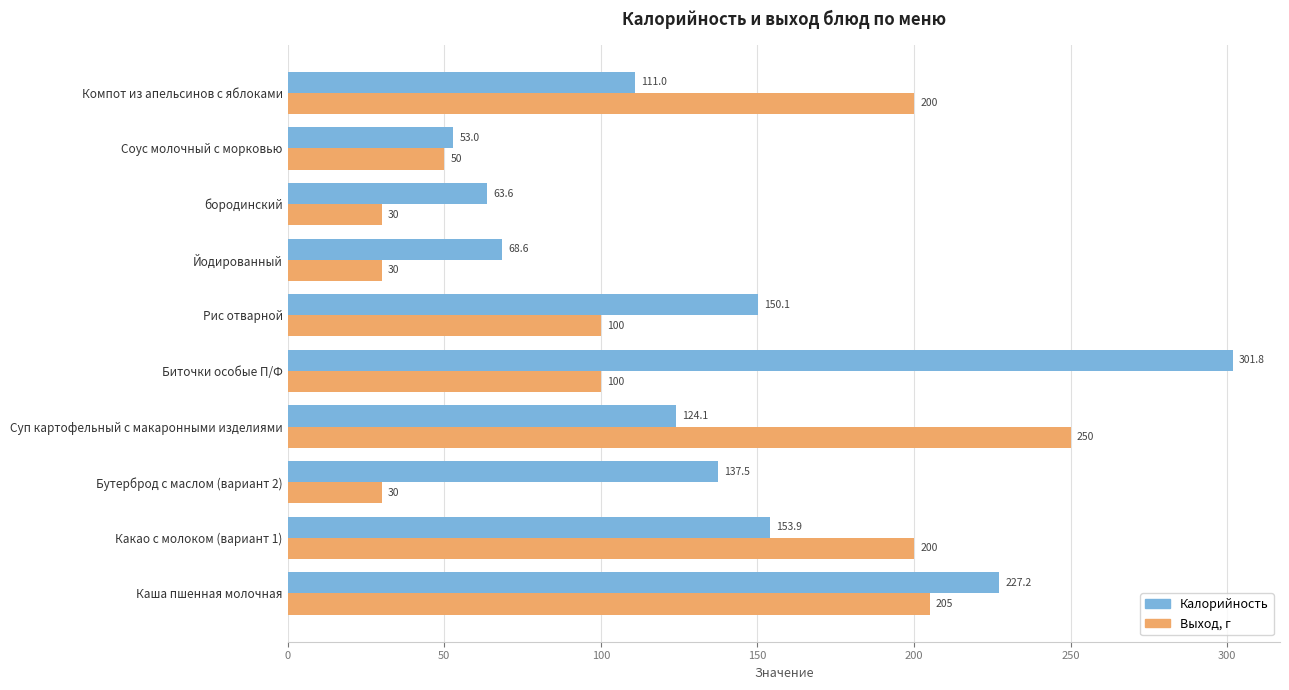

What is the approximate value of Выход, г at Соус молочный с морковью?

50.0